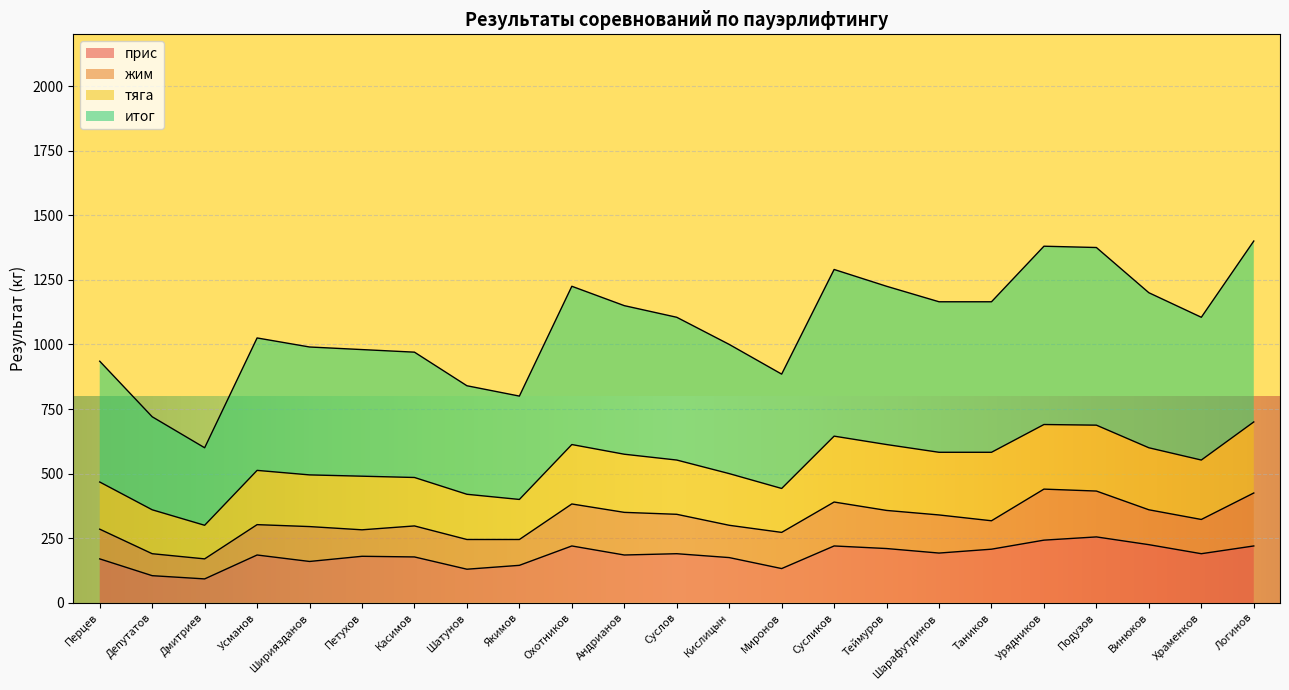

Which series has the largest range (max minus min)?

итог